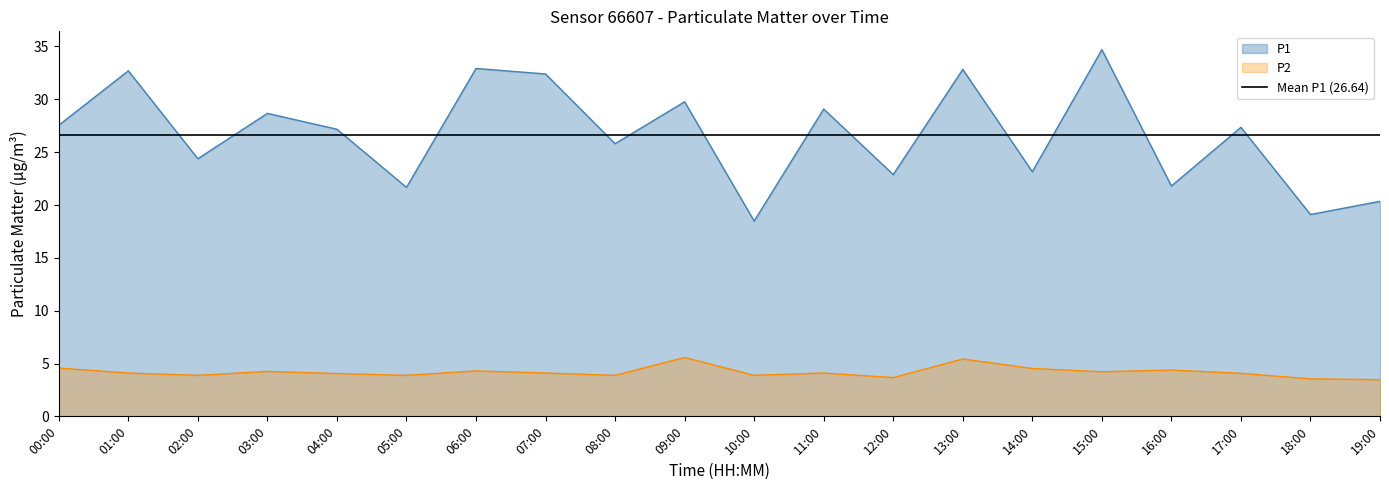

True or false: P2 has a value of 5.4 at 13:00.

True